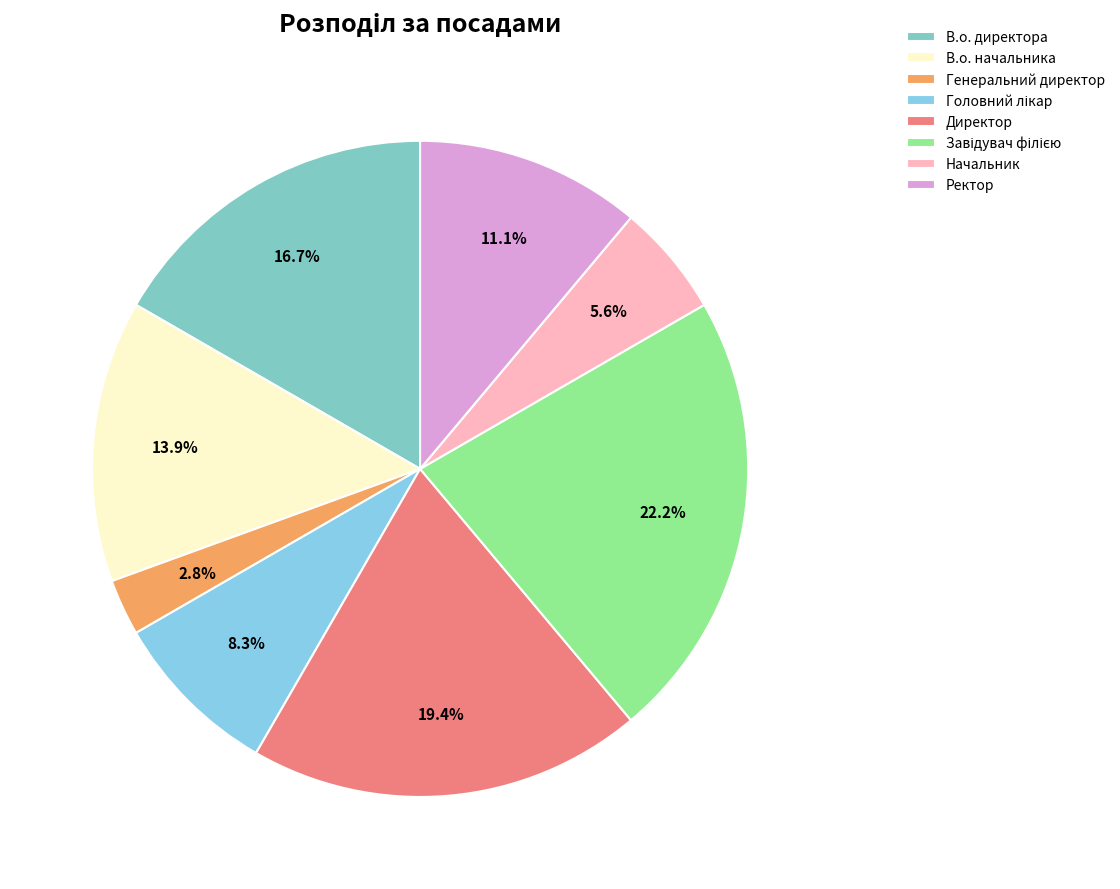

Rank the categories by value from lowest to highest.

Генеральний директор, Начальник, Головний лікар, Ректор, В.о. начальника, В.о. директора, Директор, Завідувач філією